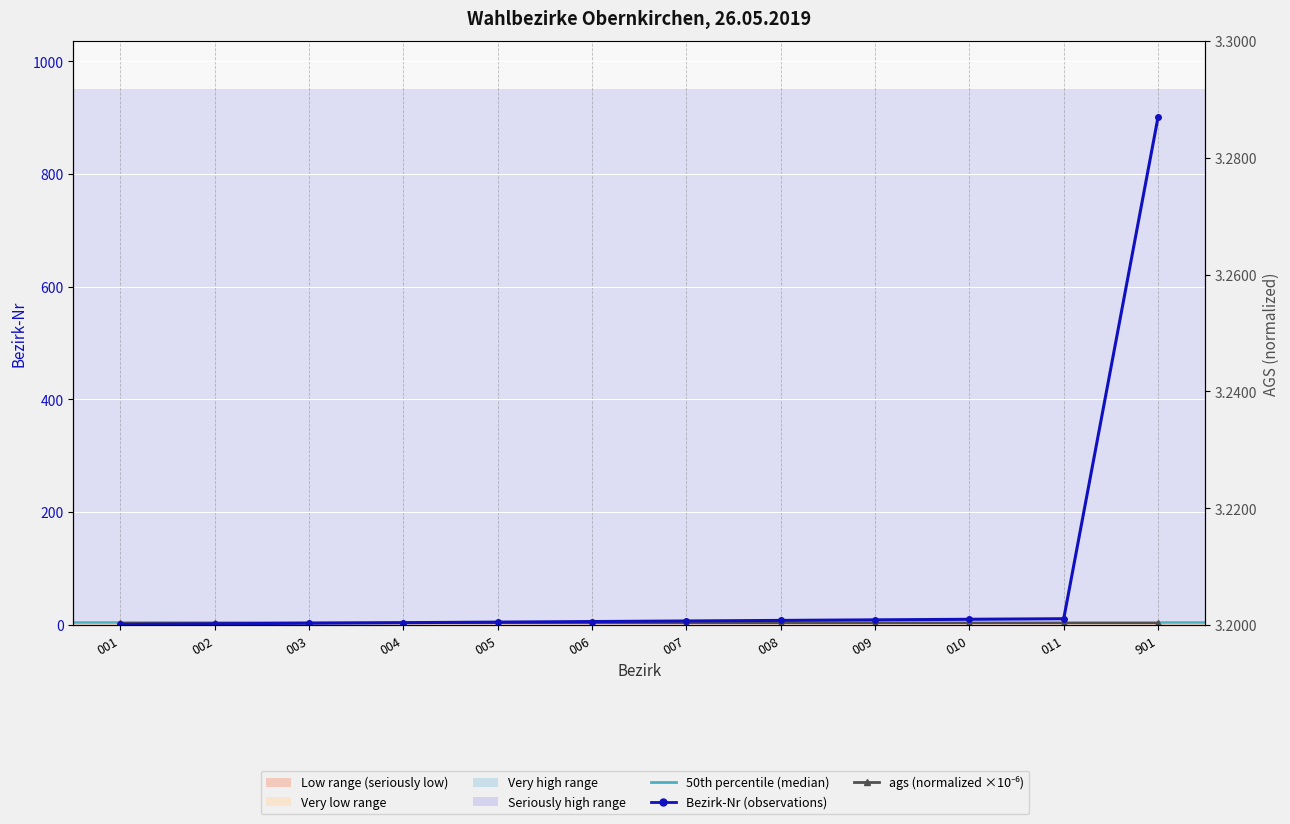

Reading right to left, list all the values displayed in this chart.

901=901	011=11	010=10	009=9	008=8	007=7	006=6	005=5	004=4	003=3	002=2	001=1